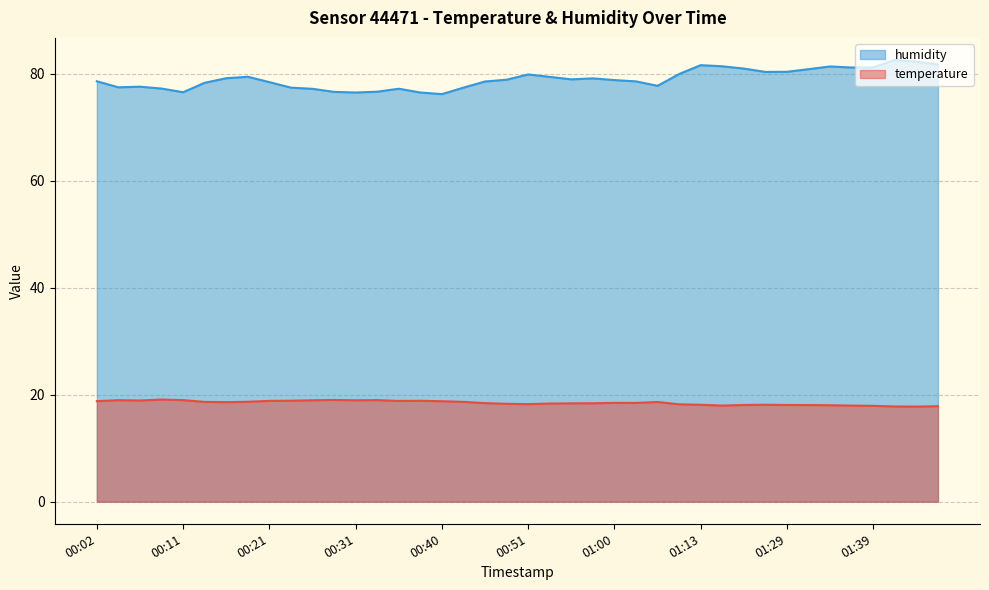

What is the smallest value displayed?

17.8